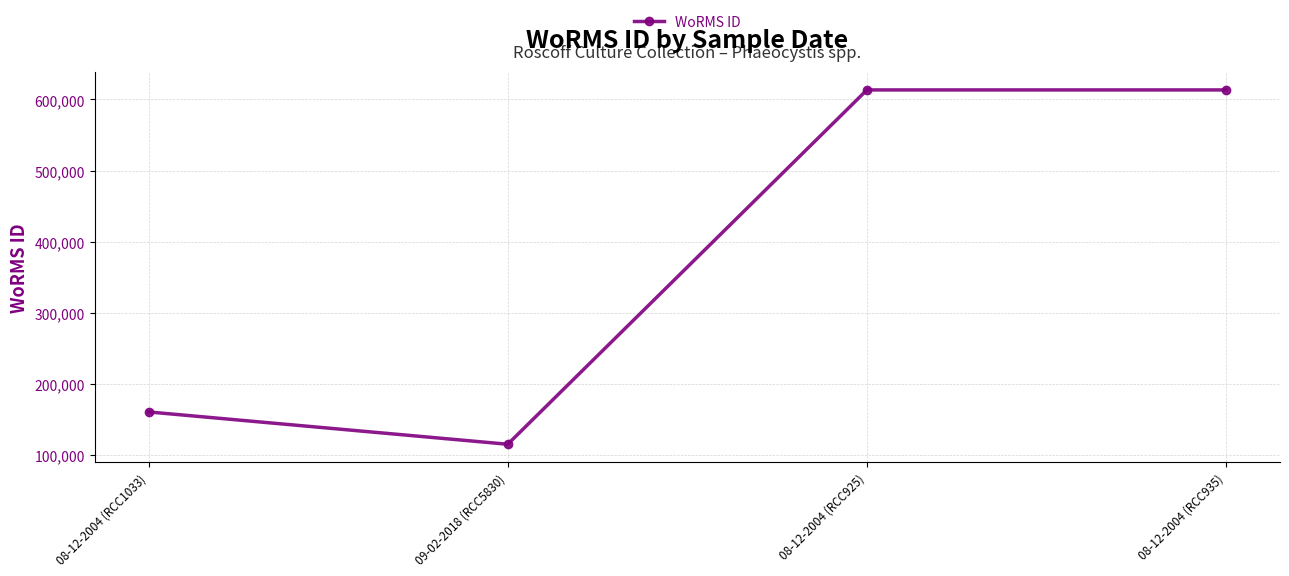

What is the approximate value at 08-12-2004 (RCC935), to the nearest 10?

613430